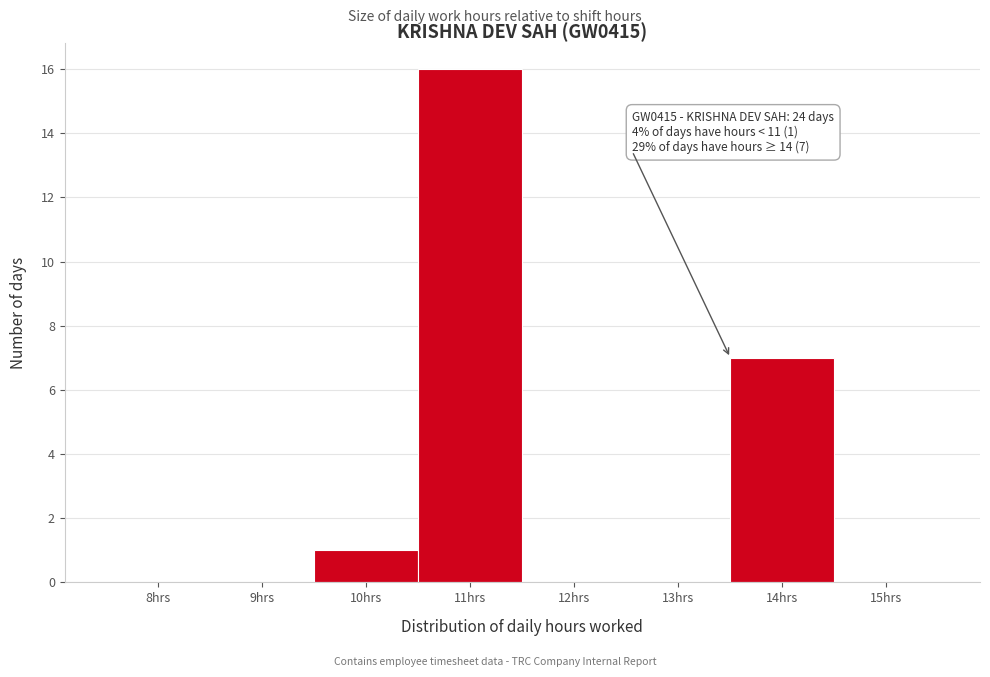

Reading left to right, list all the values displayed in this chart.

8hrs=0	9hrs=0	10hrs=1	11hrs=16	12hrs=0	13hrs=0	14hrs=7	15hrs=0